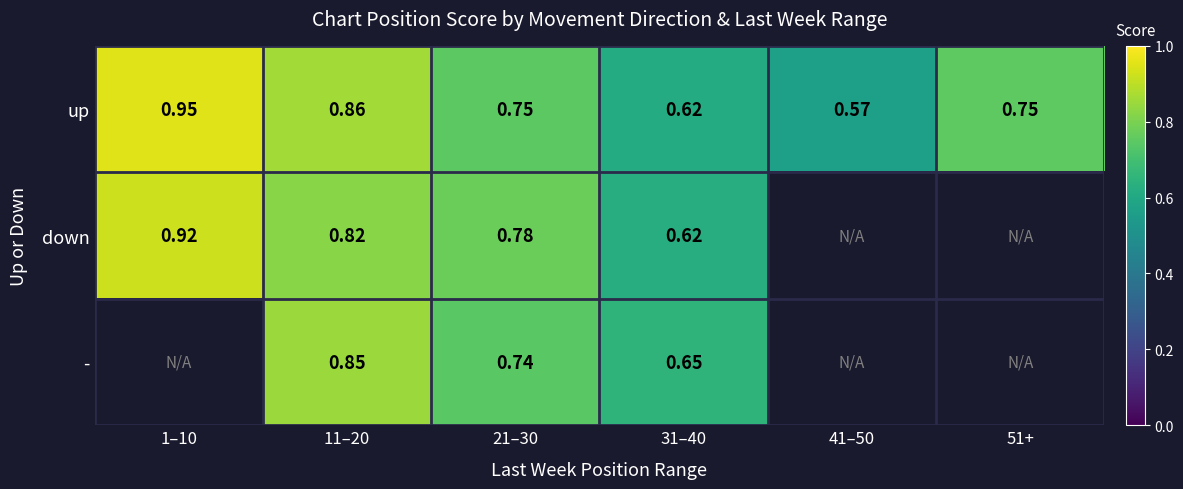

At which category is the sum across all series the highest?

11–20